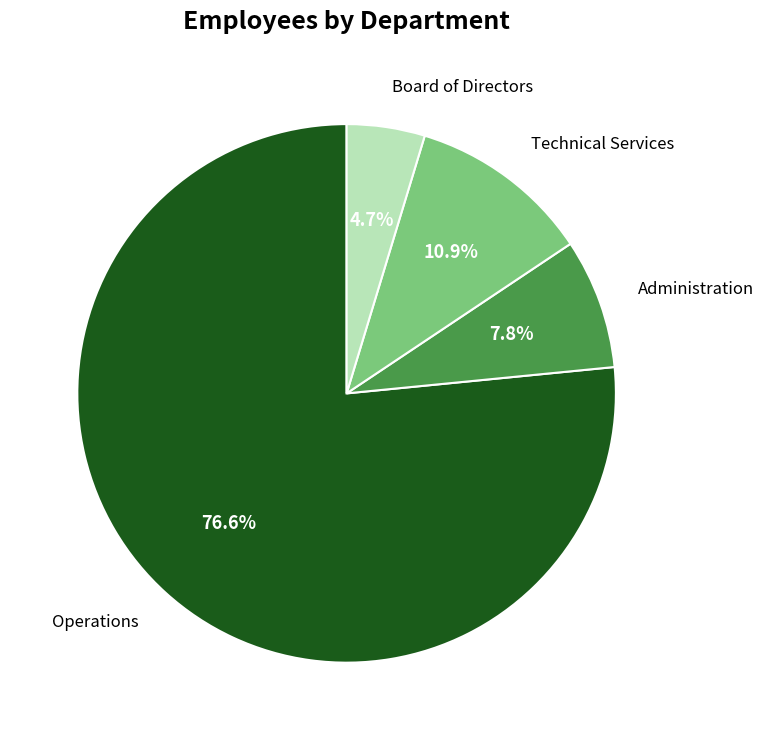

Is there any slice that represents more than half of the pie?

Yes